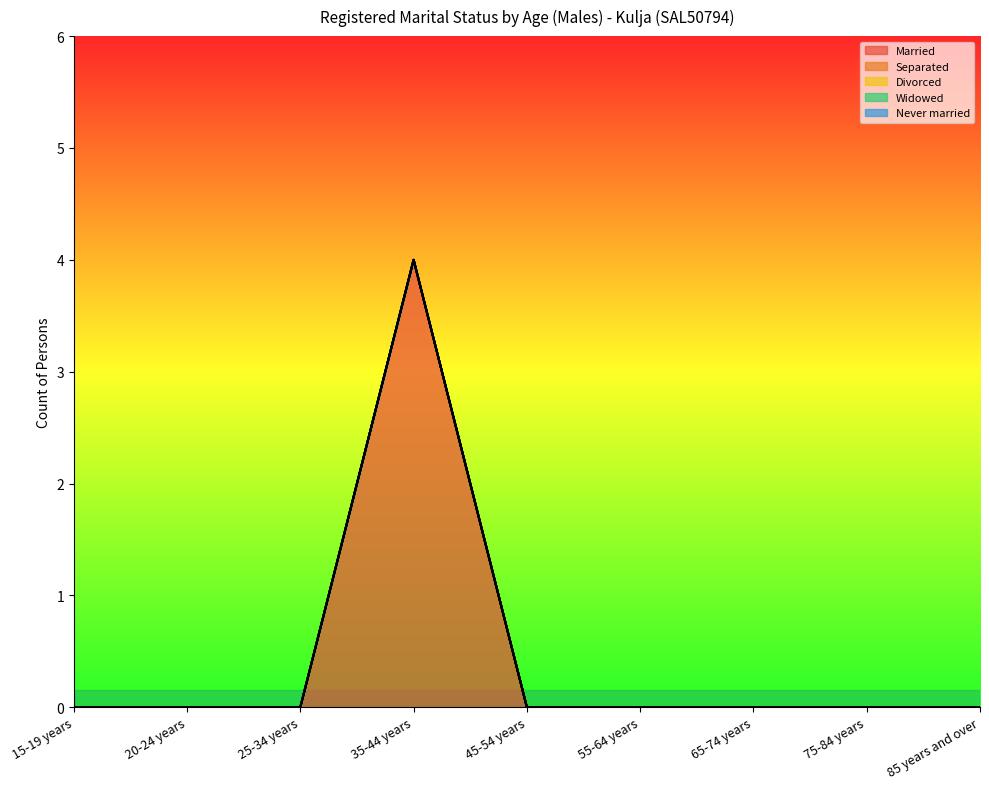

What is the label of the 1st point from the left?

15-19 years